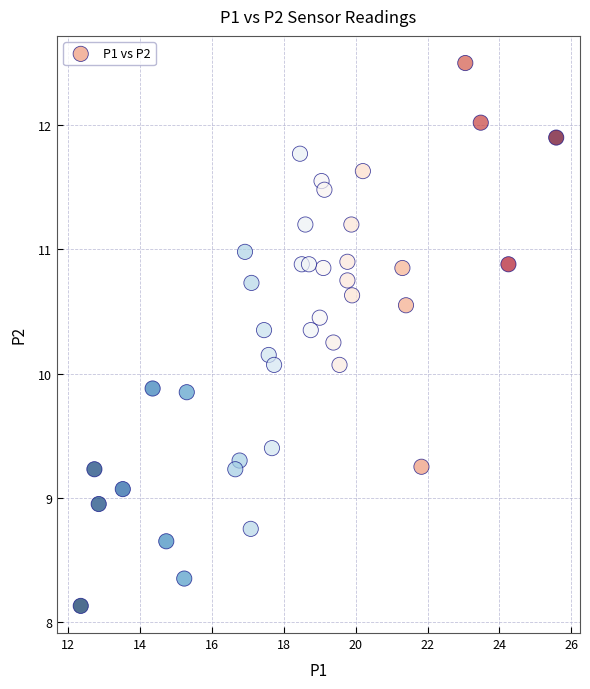

What is the range of X values (max minus min)?

13.2